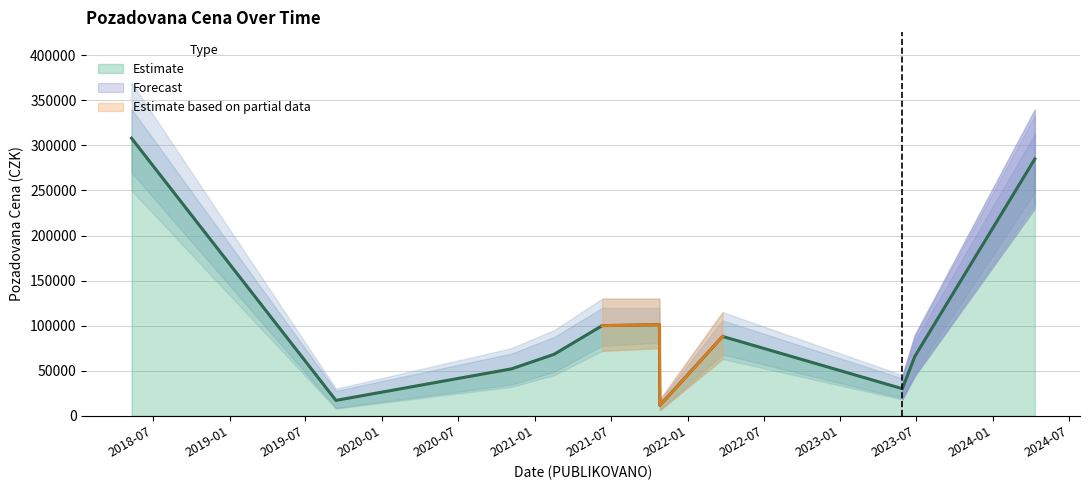

What is the smallest value displayed?

11500